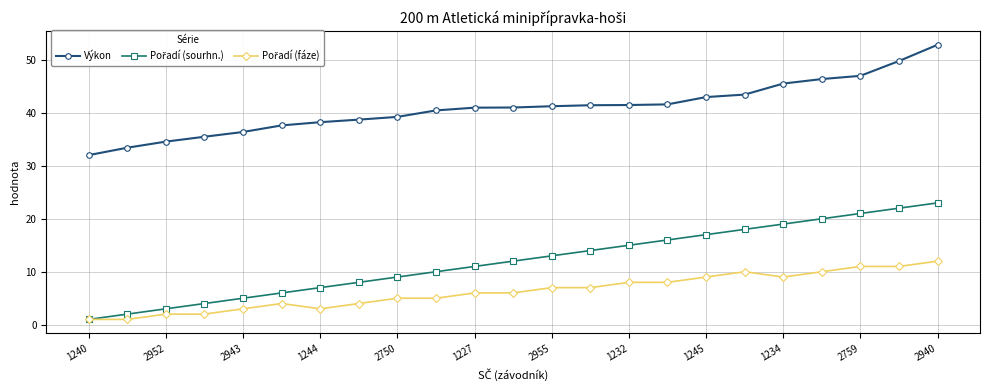

What is the greatest value displayed?

52.9